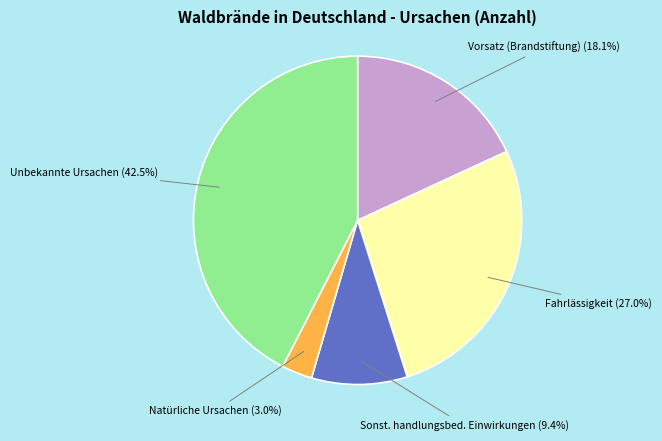

Does any single category account for the majority?

No